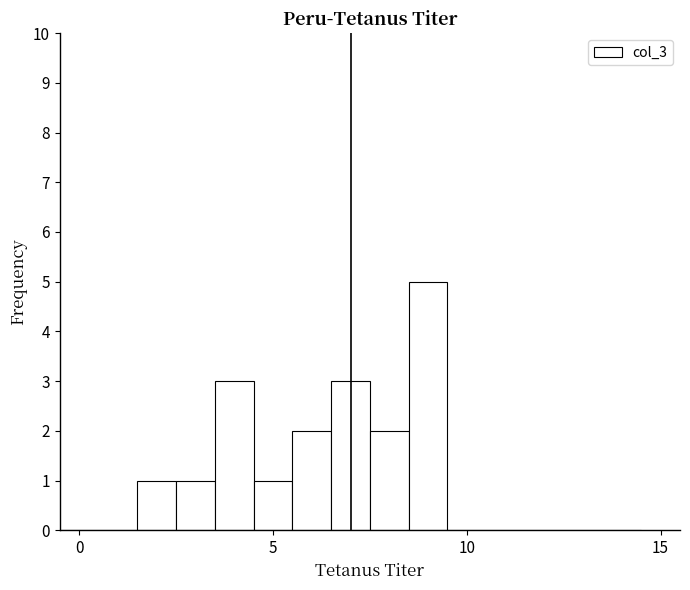

Read against the x-axis, roughly where is the centre of the tallest bar?

9.0